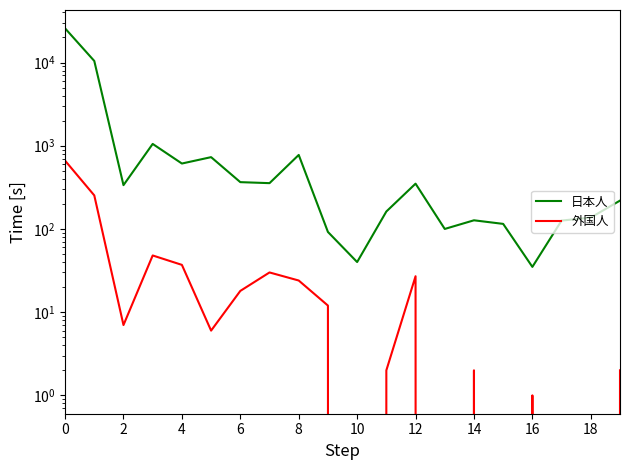

Which series has the widest spread of values?

日本人